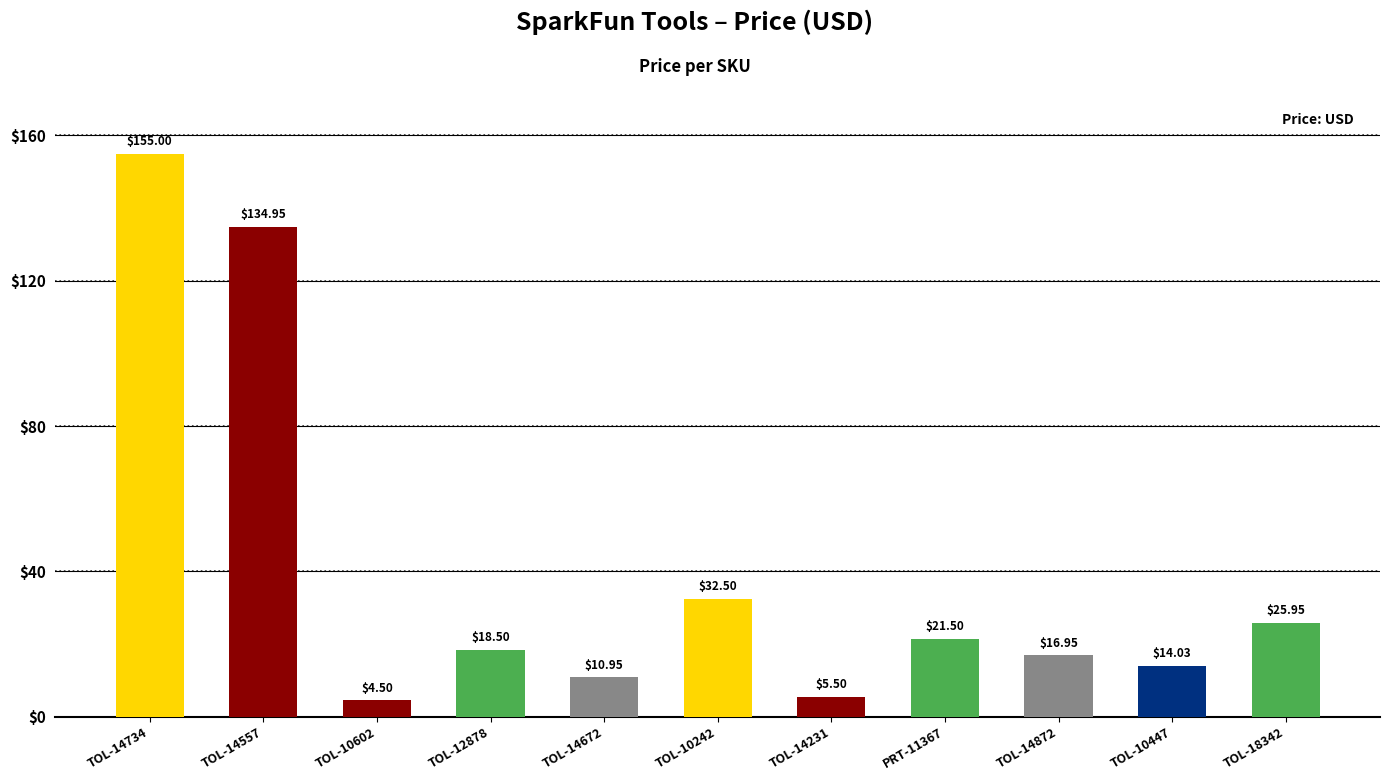

List the labels in order of value, smallest first.

TOL-10602, TOL-14231, TOL-14672, TOL-10447, TOL-14872, TOL-12878, PRT-11367, TOL-18342, TOL-10242, TOL-14557, TOL-14734